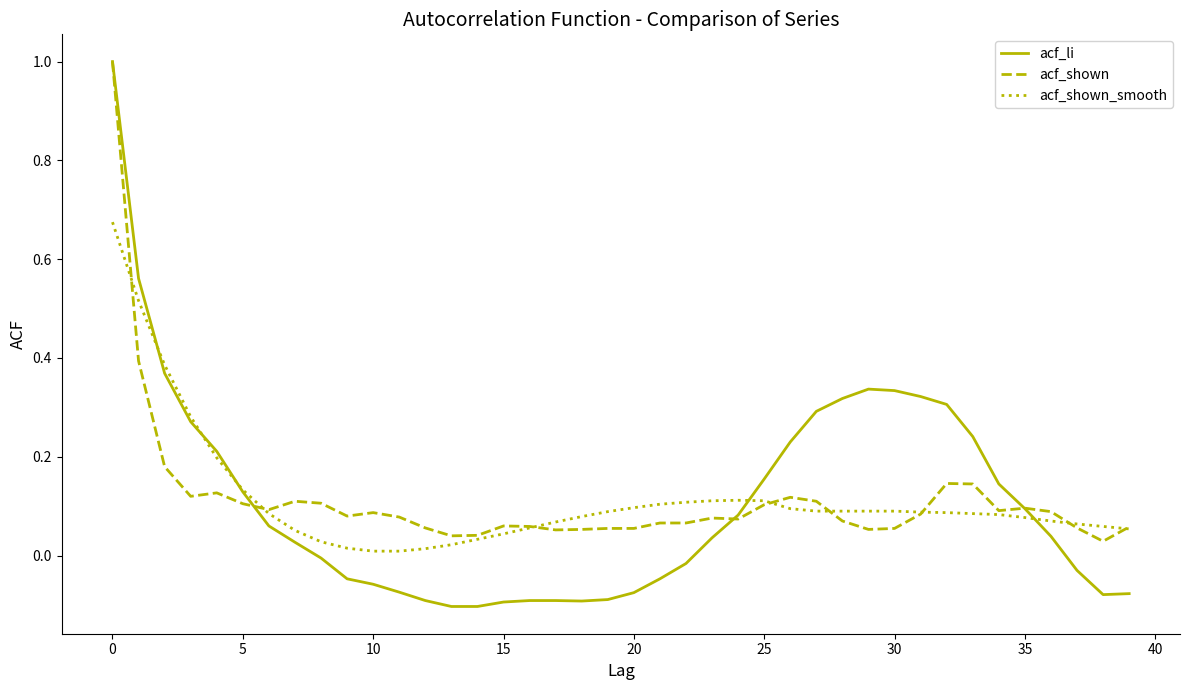

How many lines are shown in the chart?

3